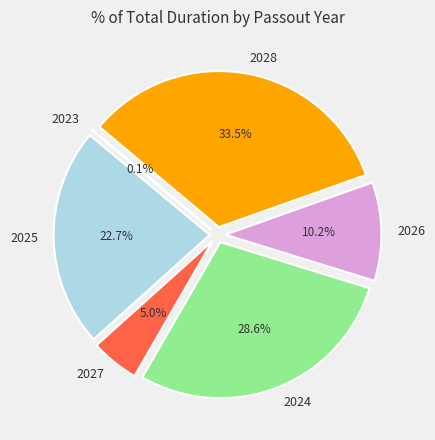

To the nearest percent, what is the difference between the largest and smallest slice percentages?

33%